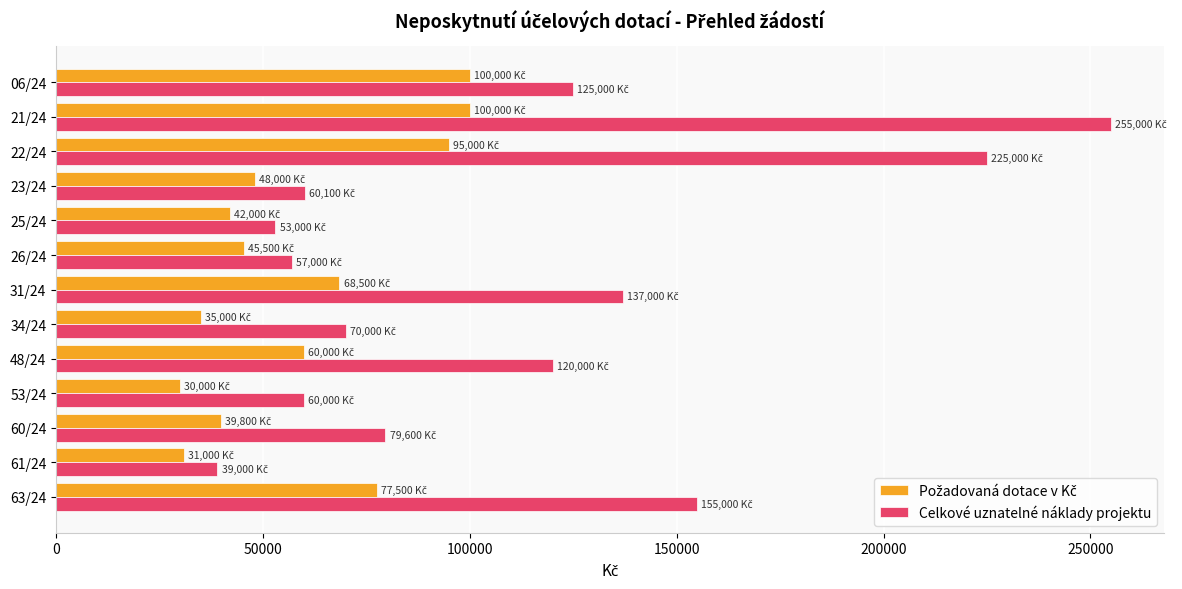

What is the difference between the highest and lowest values at 25/24?

11000